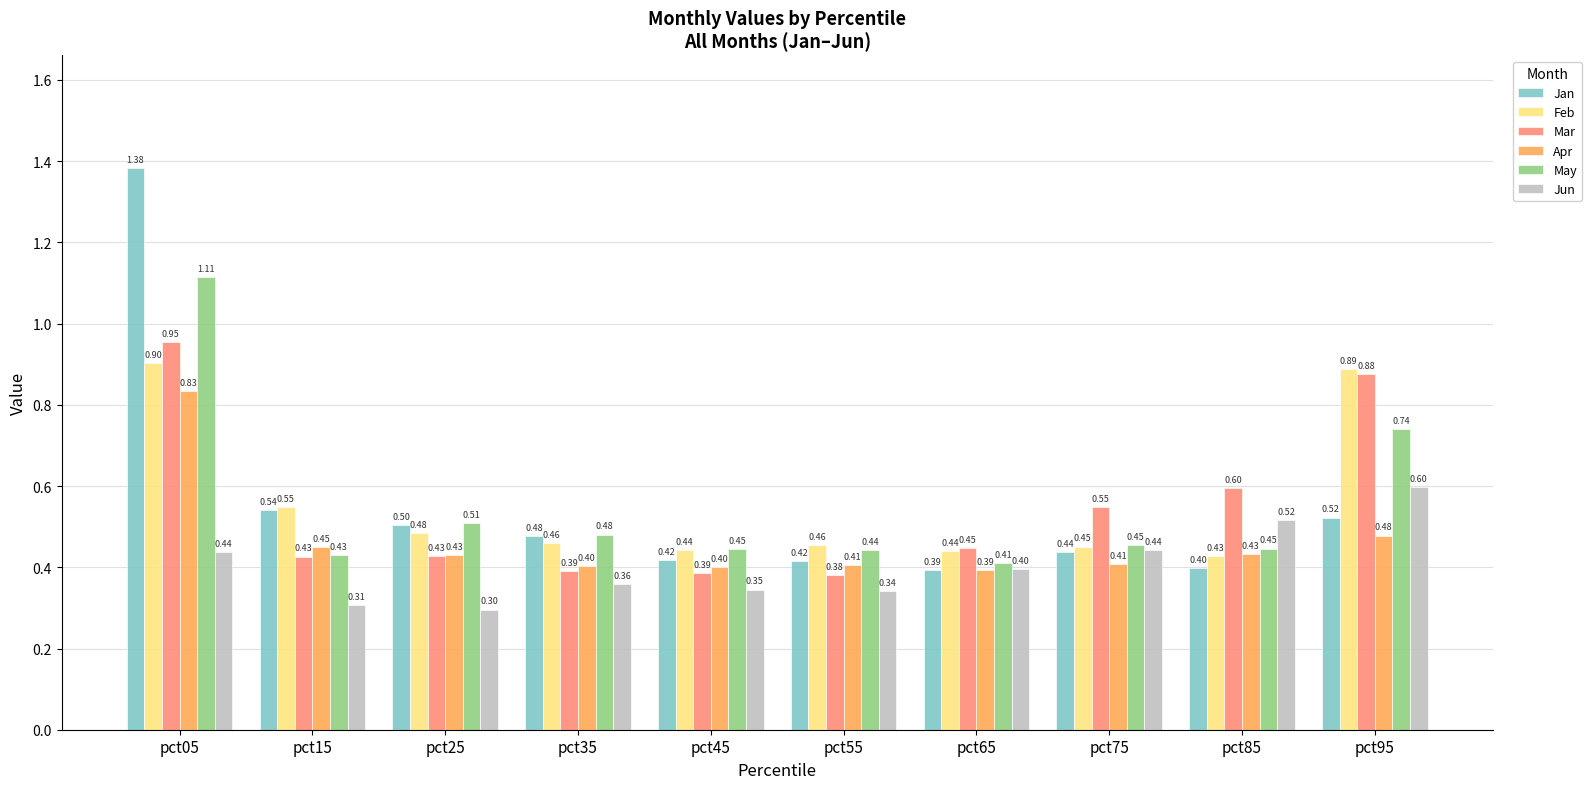

At pct95, list the series in order from largest to smallest.

Feb, Mar, May, Jun, Jan, Apr